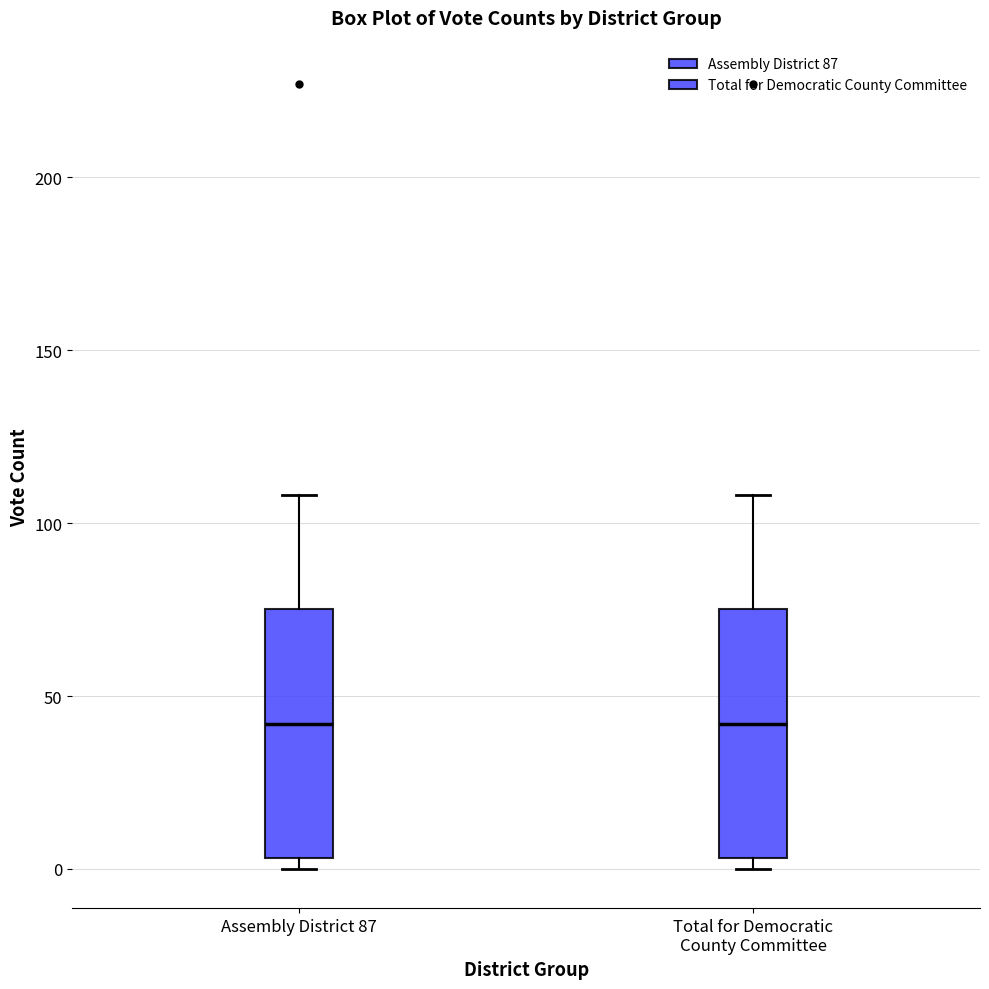

Reading left to right, read every box against the y-axis: the position of its median line, the range the box covers, and the ends of its whiskers. The values are not printed on the chart, so give them approximately, as read against the axis.

Assembly District 87: median 40, box 5 to 75, whiskers 0 to 110
Total for Democratic County Committee: median 40, box 5 to 75, whiskers 0 to 110